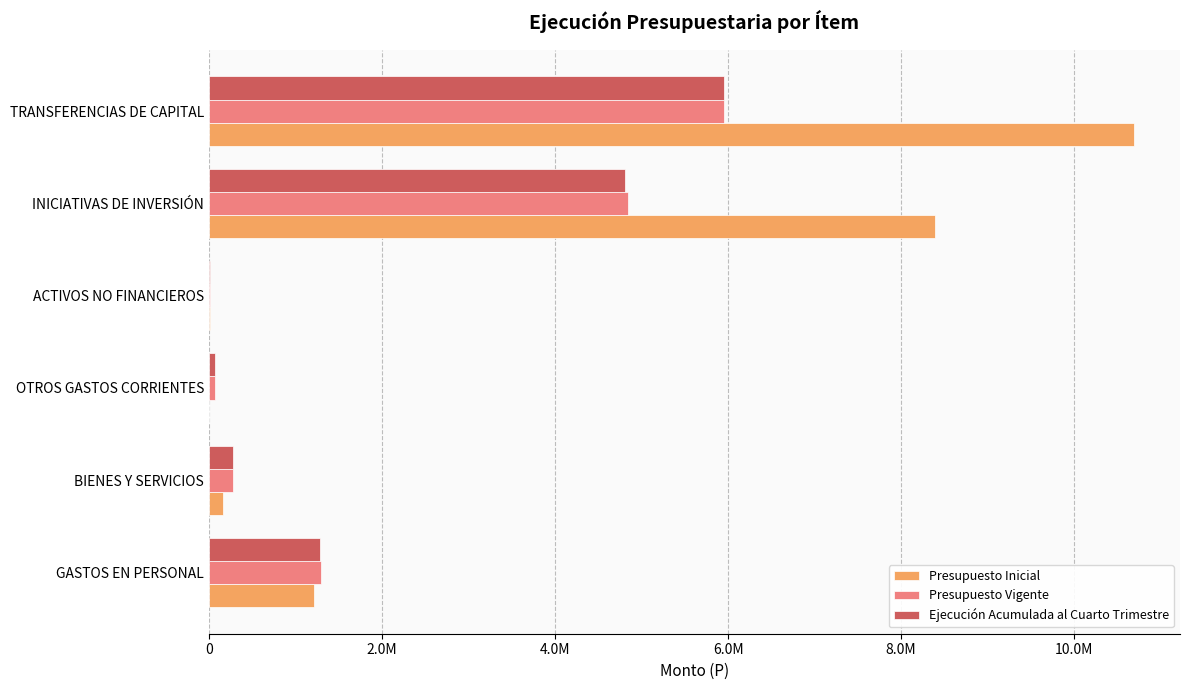

What are all the series names shown in the legend?

Presupuesto Inicial, Presupuesto Vigente, Ejecución Acumulada al Cuarto Trimestre